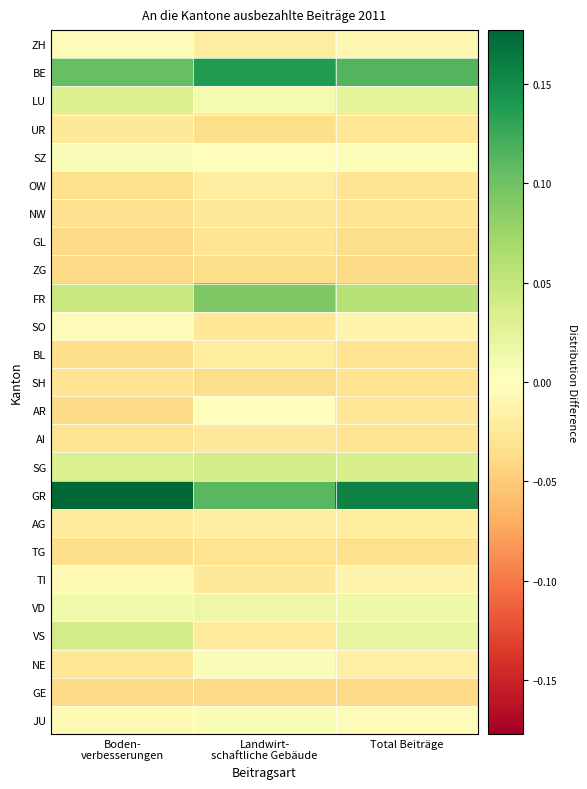

Reading right to left, list all the values displayed in this chart.

ZH: Total Beiträge=-0.0	Landwirt-
schaftliche Gebäude=-0.0	Boden-
verbesserungen=-0.0
BE: Total Beiträge=0.1	Landwirt-
schaftliche Gebäude=0.1	Boden-
verbesserungen=0.1
LU: Total Beiträge=0.0	Landwirt-
schaftliche Gebäude=0.0	Boden-
verbesserungen=0.0
UR: Total Beiträge=-0.0	Landwirt-
schaftliche Gebäude=-0.0	Boden-
verbesserungen=-0.0
SZ: Total Beiträge=0.0	Landwirt-
schaftliche Gebäude=-0.0	Boden-
verbesserungen=0.0
OW: Total Beiträge=-0.0	Landwirt-
schaftliche Gebäude=-0.0	Boden-
verbesserungen=-0.0
NW: Total Beiträge=-0.0	Landwirt-
schaftliche Gebäude=-0.0	Boden-
verbesserungen=-0.0
GL: Total Beiträge=-0.0	Landwirt-
schaftliche Gebäude=-0.0	Boden-
verbesserungen=-0.0
ZG: Total Beiträge=-0.0	Landwirt-
schaftliche Gebäude=-0.0	Boden-
verbesserungen=-0.0
FR: Total Beiträge=0.1	Landwirt-
schaftliche Gebäude=0.1	Boden-
verbesserungen=0.0
SO: Total Beiträge=-0.0	Landwirt-
schaftliche Gebäude=-0.0	Boden-
verbesserungen=-0.0
BL: Total Beiträge=-0.0	Landwirt-
schaftliche Gebäude=-0.0	Boden-
verbesserungen=-0.0
SH: Total Beiträge=-0.0	Landwirt-
schaftliche Gebäude=-0.0	Boden-
verbesserungen=-0.0
AR: Total Beiträge=-0.0	Landwirt-
schaftliche Gebäude=-0.0	Boden-
verbesserungen=-0.0
AI: Total Beiträge=-0.0	Landwirt-
schaftliche Gebäude=-0.0	Boden-
verbesserungen=-0.0
SG: Total Beiträge=0.0	Landwirt-
schaftliche Gebäude=0.0	Boden-
verbesserungen=0.0
GR: Total Beiträge=0.2	Landwirt-
schaftliche Gebäude=0.1	Boden-
verbesserungen=0.2
AG: Total Beiträge=-0.0	Landwirt-
schaftliche Gebäude=-0.0	Boden-
verbesserungen=-0.0
TG: Total Beiträge=-0.0	Landwirt-
schaftliche Gebäude=-0.0	Boden-
verbesserungen=-0.0
TI: Total Beiträge=-0.0	Landwirt-
schaftliche Gebäude=-0.0	Boden-
verbesserungen=-0.0
VD: Total Beiträge=0.0	Landwirt-
schaftliche Gebäude=0.0	Boden-
verbesserungen=0.0
VS: Total Beiträge=0.0	Landwirt-
schaftliche Gebäude=-0.0	Boden-
verbesserungen=0.0
NE: Total Beiträge=-0.0	Landwirt-
schaftliche Gebäude=0.0	Boden-
verbesserungen=-0.0
GE: Total Beiträge=-0.0	Landwirt-
schaftliche Gebäude=-0.0	Boden-
verbesserungen=-0.0
JU: Total Beiträge=-0.0	Landwirt-
schaftliche Gebäude=0.0	Boden-
verbesserungen=-0.0